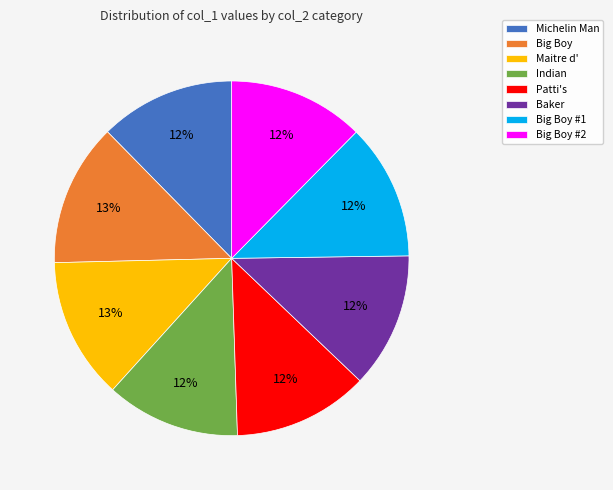

How many slices are in this pie chart?

8